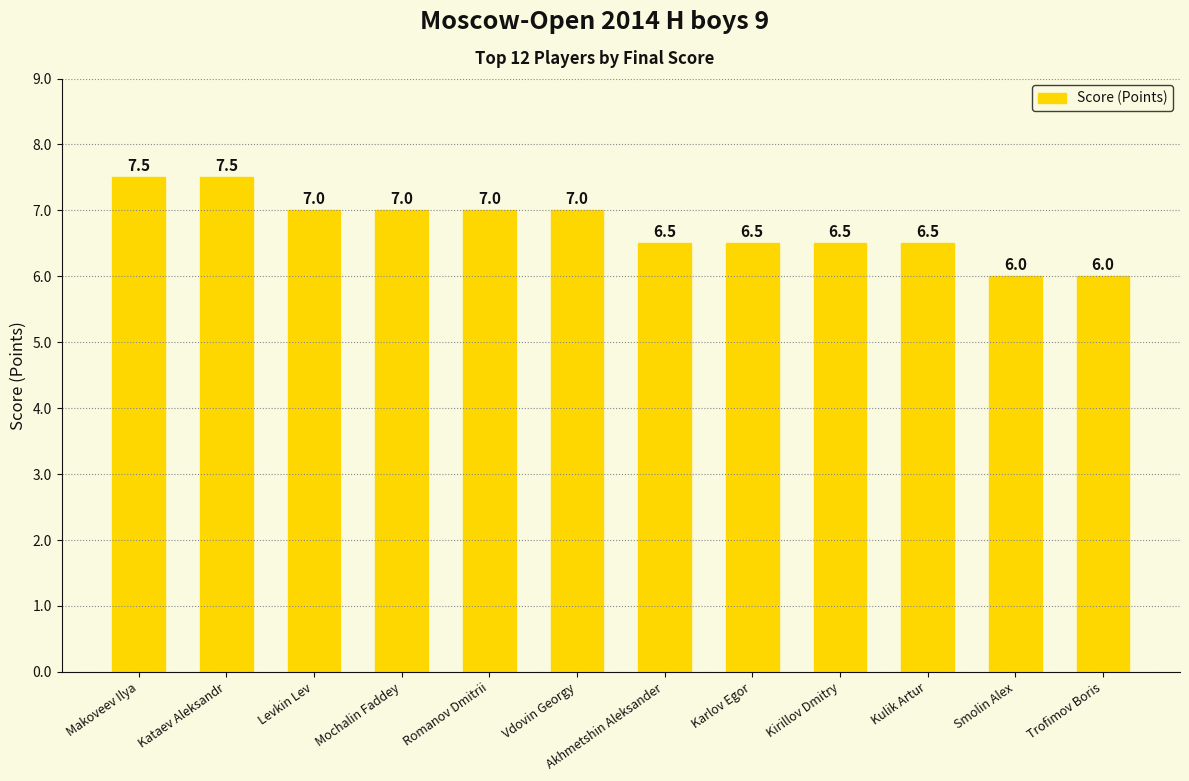

What is the ratio of the value at Vdovin Georgy to the value at Karlov Egor?

1.1